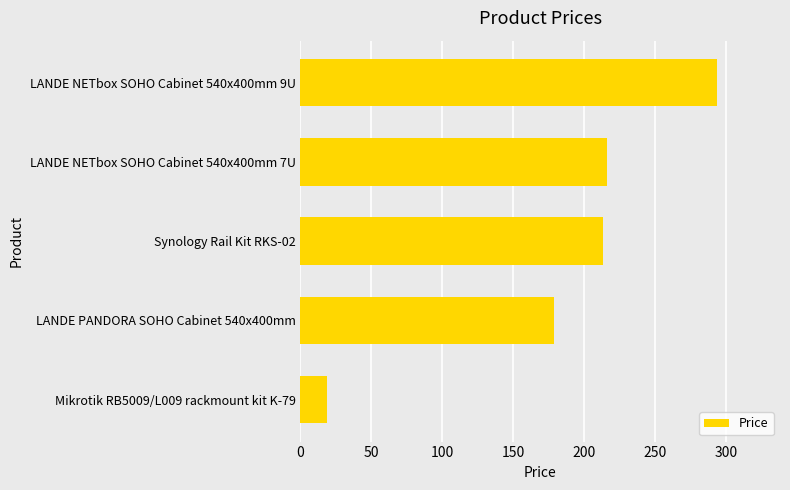

What is the sum of all values?

920.7